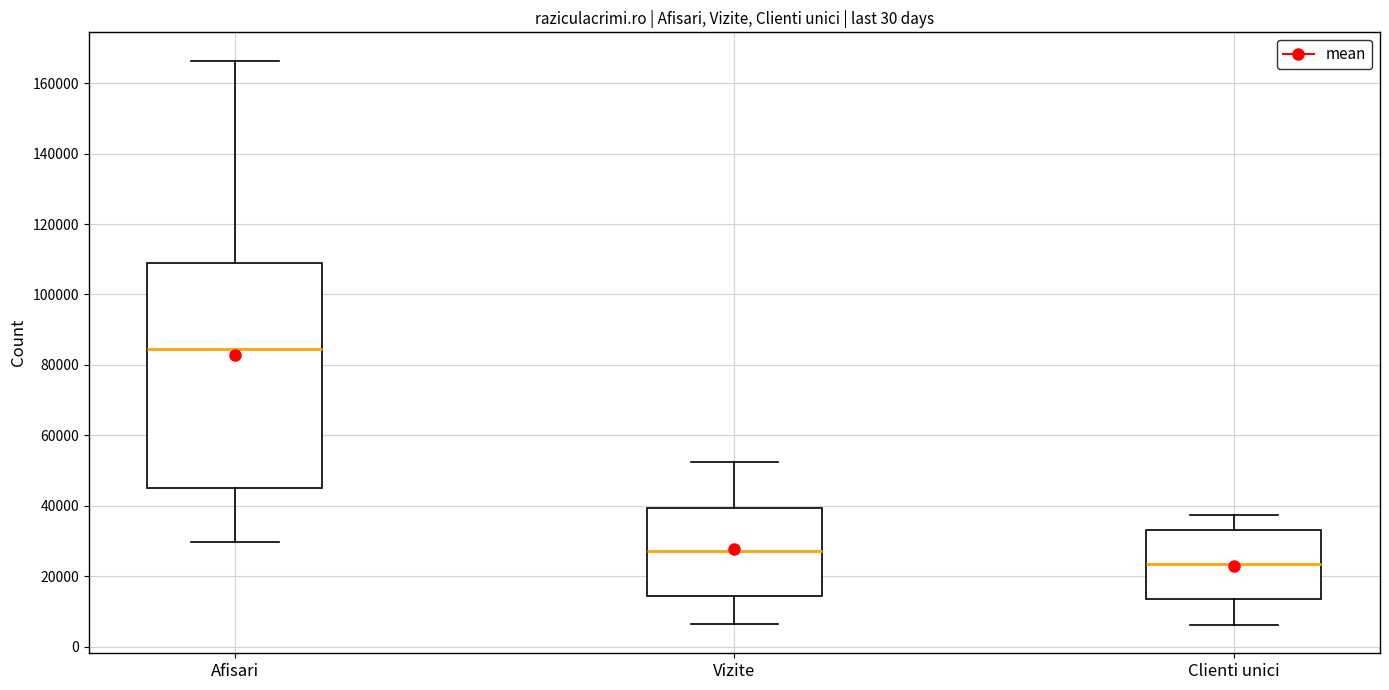

Reading left to right, read every box against the y-axis: the position of its median line, the range the box covers, and the ends of its whiskers. The values are not printed on the chart, so give them approximately, as read against the axis.

Afisari: median 84000, box 46000 to 108000, whiskers 30000 to 166000
Vizite: median 28000, box 14000 to 40000, whiskers 6000 to 52000
Clienti unici: median 24000, box 14000 to 34000, whiskers 6000 to 38000